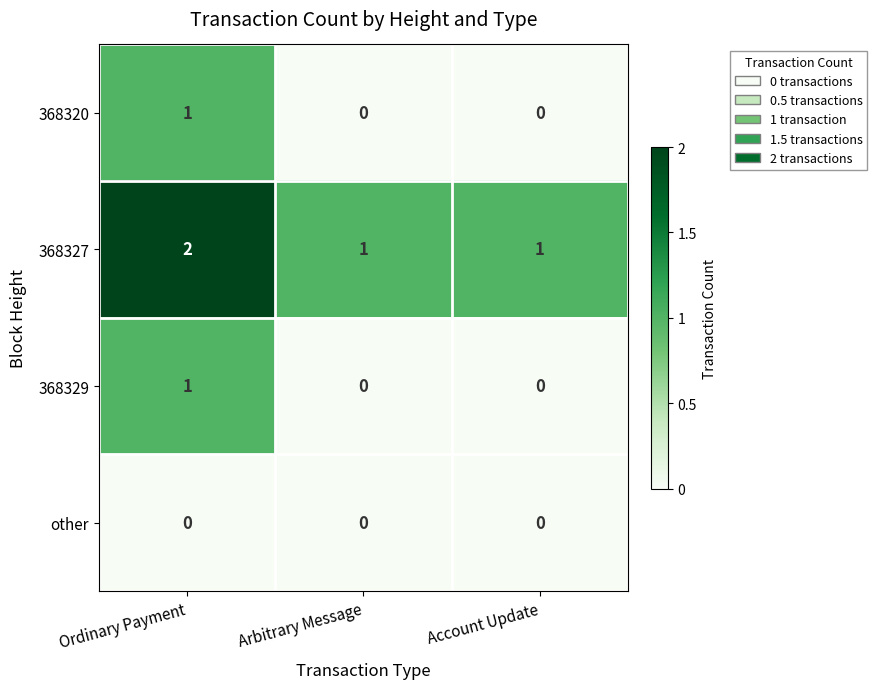

Reading right to left, extract all data points from this chart.

368320: Account Update=0	Arbitrary Message=0	Ordinary Payment=1
368327: Account Update=1	Arbitrary Message=1	Ordinary Payment=2
368329: Account Update=0	Arbitrary Message=0	Ordinary Payment=1
other: Account Update=0	Arbitrary Message=0	Ordinary Payment=0